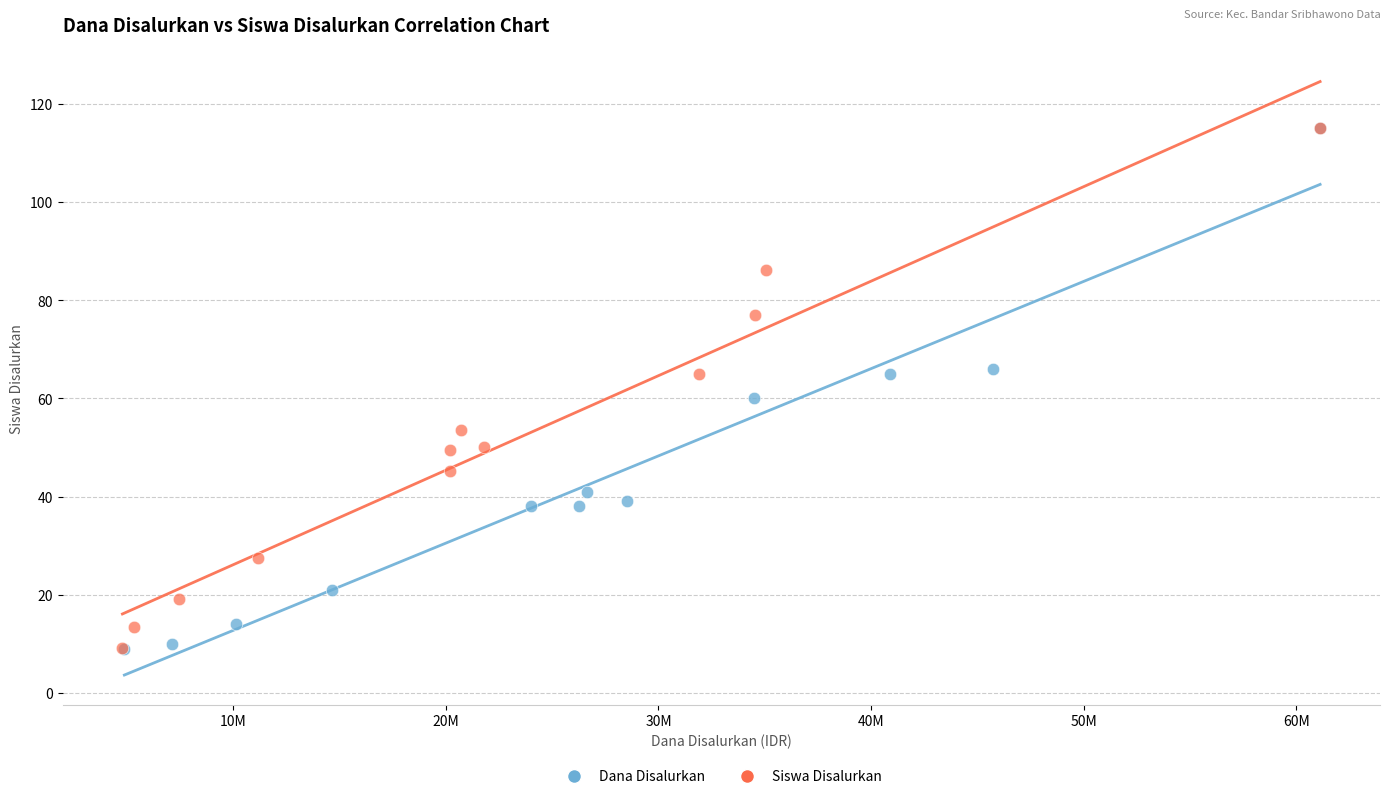

What are all the series names shown in the legend?

Dana Disalurkan, Siswa Disalurkan